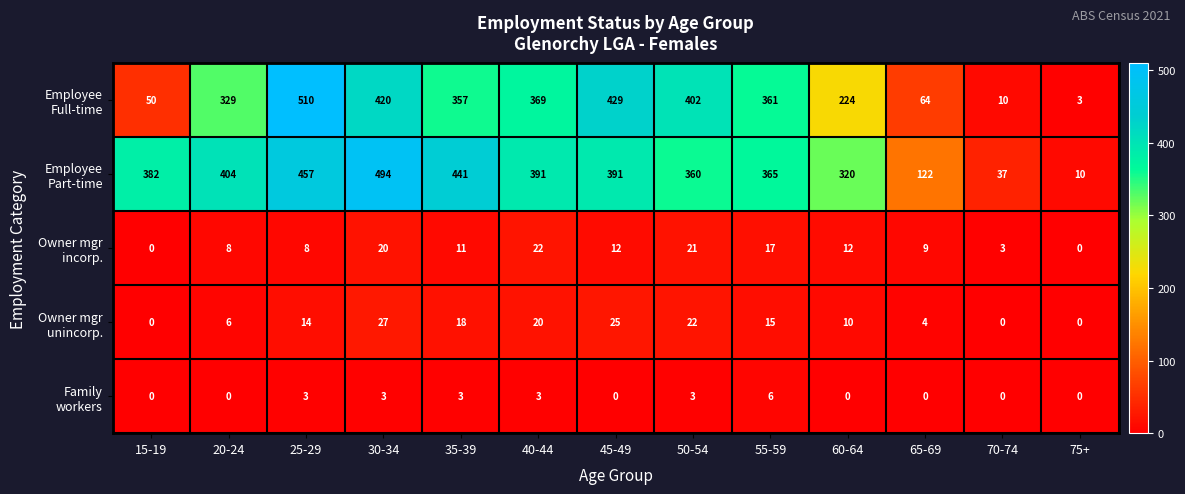

At which category is the sum across all series the highest?

25-29